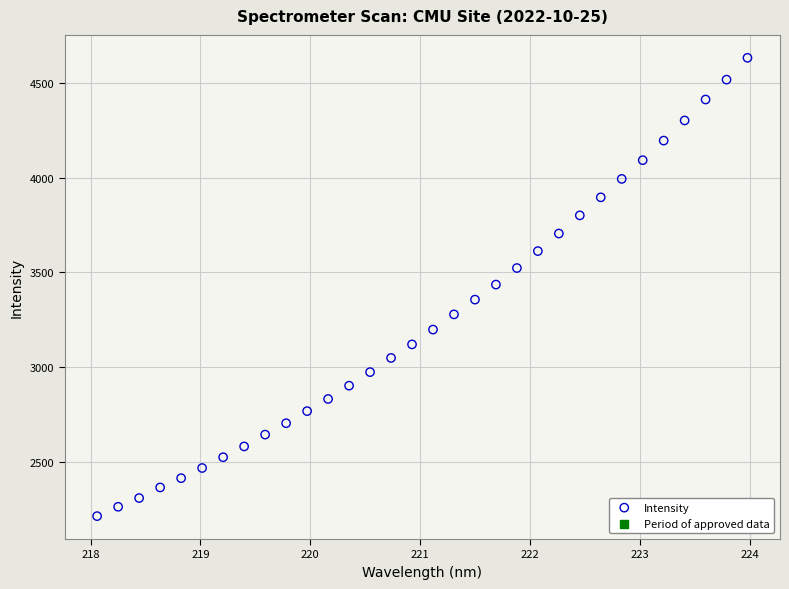

What is the range of Y values (max minus min)?

2416.0